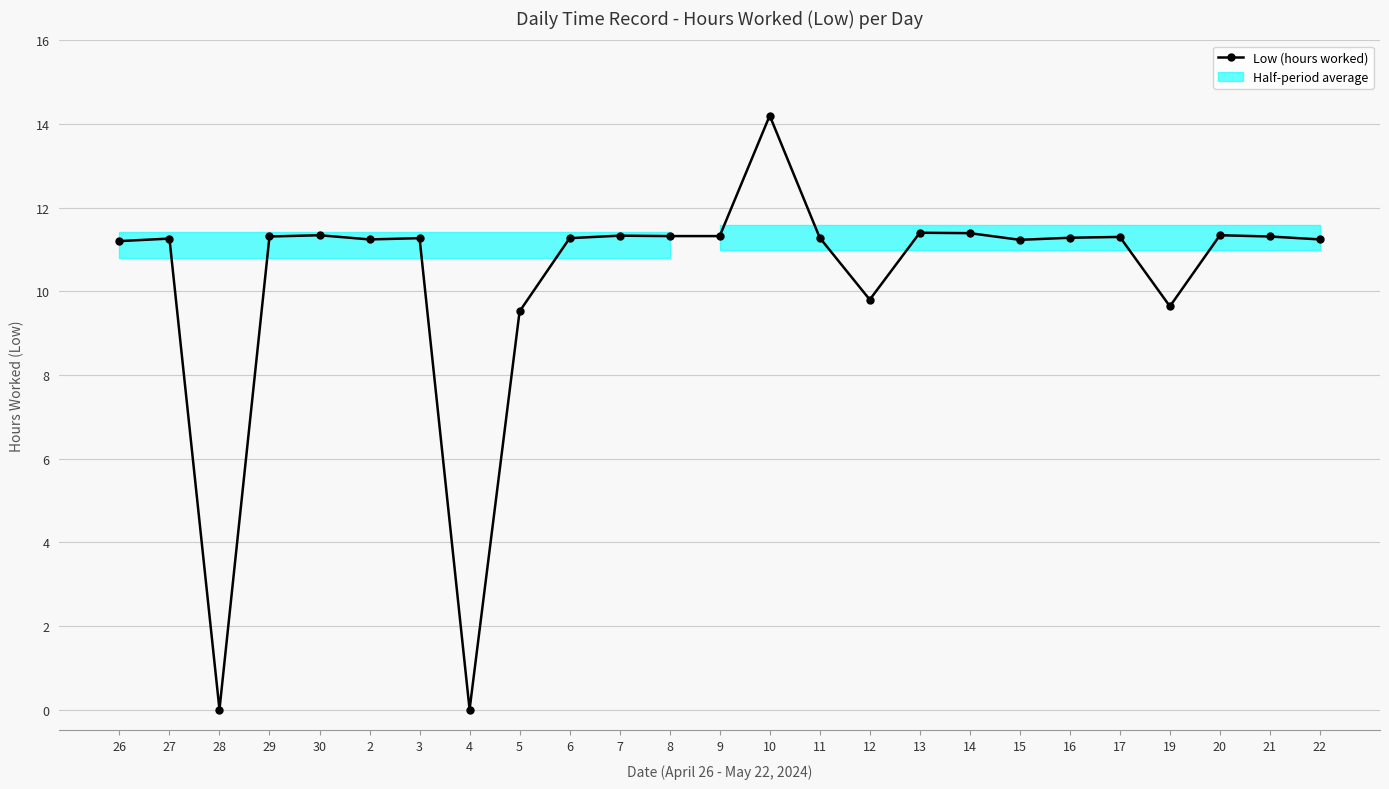

List the labels in order of value, largest first.

10, 13, 14, 30, 20, 7, 8, 9, 29, 21, 17, 11, 16, 3, 6, 27, 2, 22, 15, 26, 12, 19, 5, 28, 4